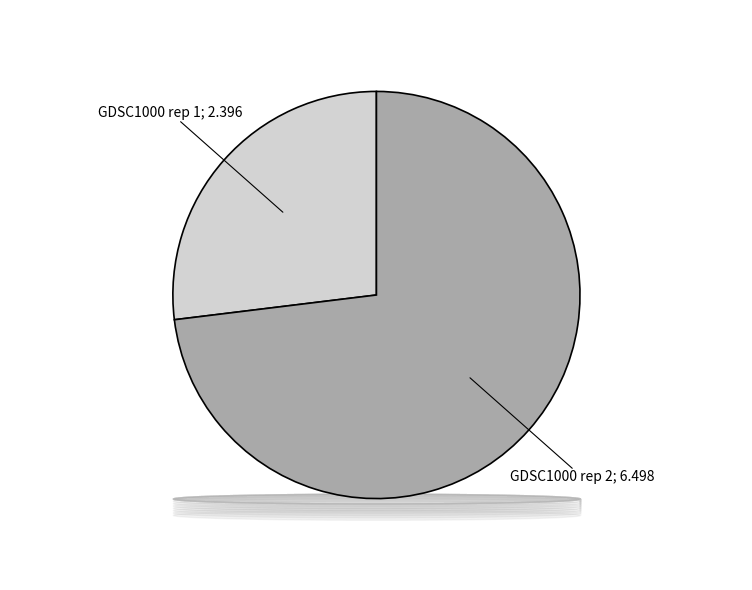

Is there any slice that represents more than half of the pie?

Yes